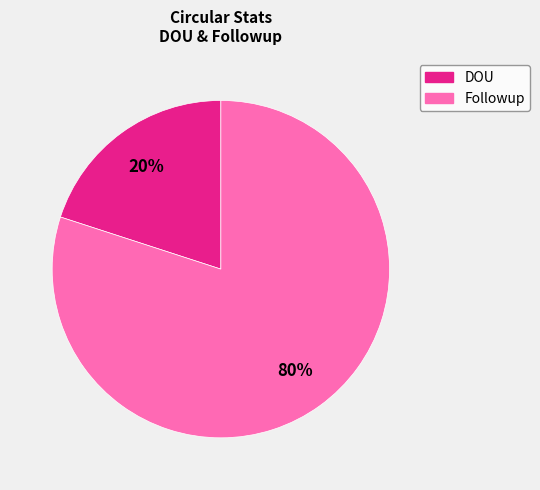

Does any single category account for the majority?

Yes